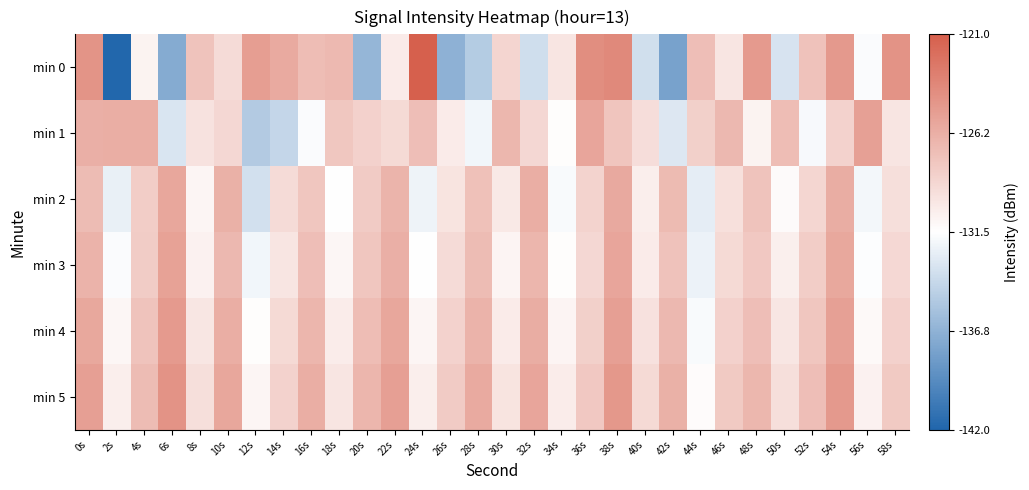

What is the spread (max minus min) of values at 10s?

3.4